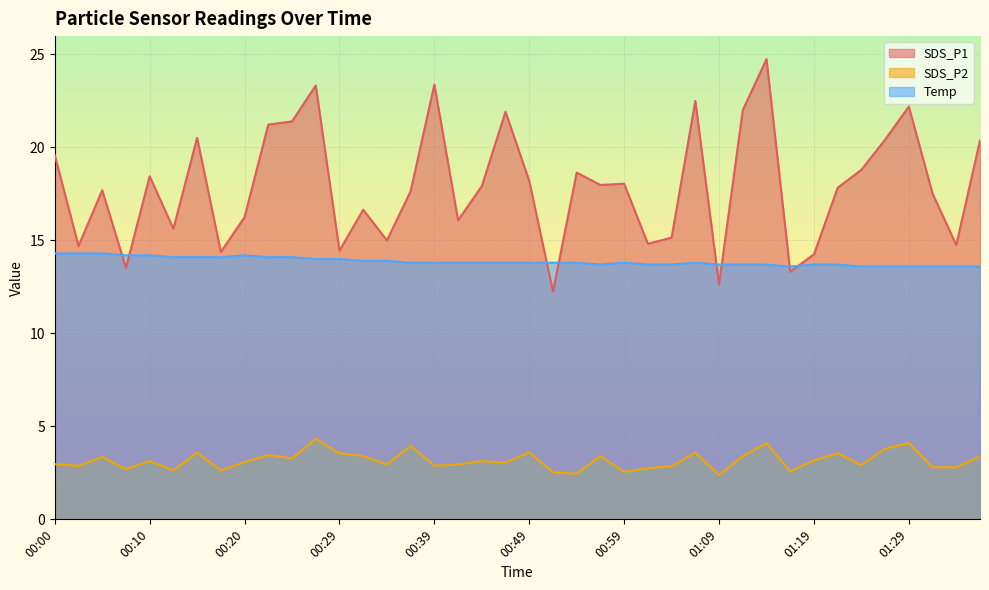

What is the label of the 38th point from the right?

00:05